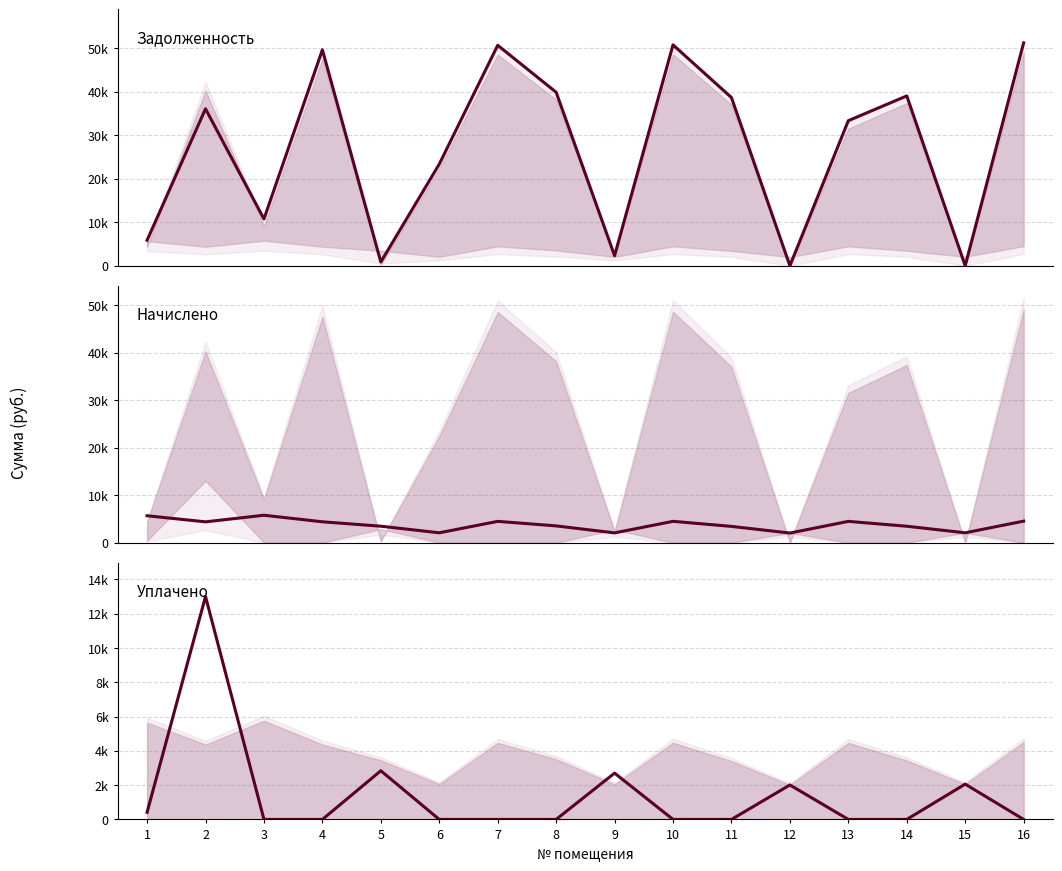

Between which two adjacent categories do Задолженность and Начислено first intersect?

4 and 5